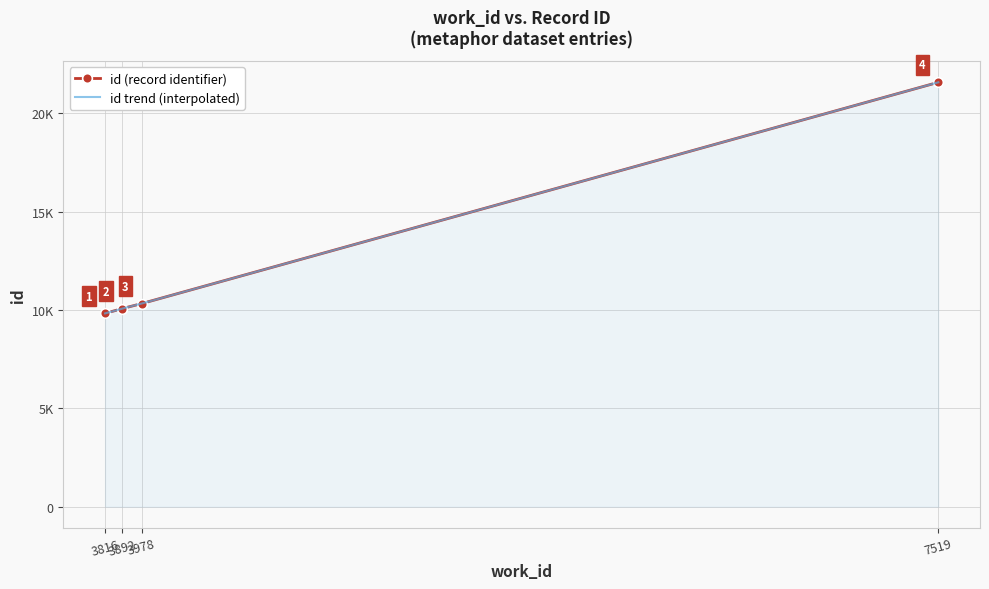

What is the difference between the values at 7519 and 3892?

11502